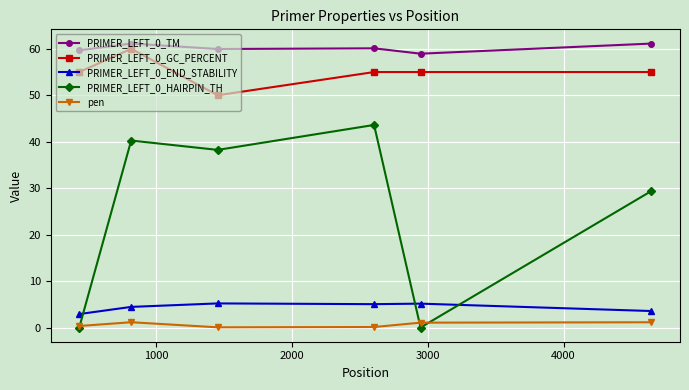

Does the chart display data point markers on the line(s)?

Yes